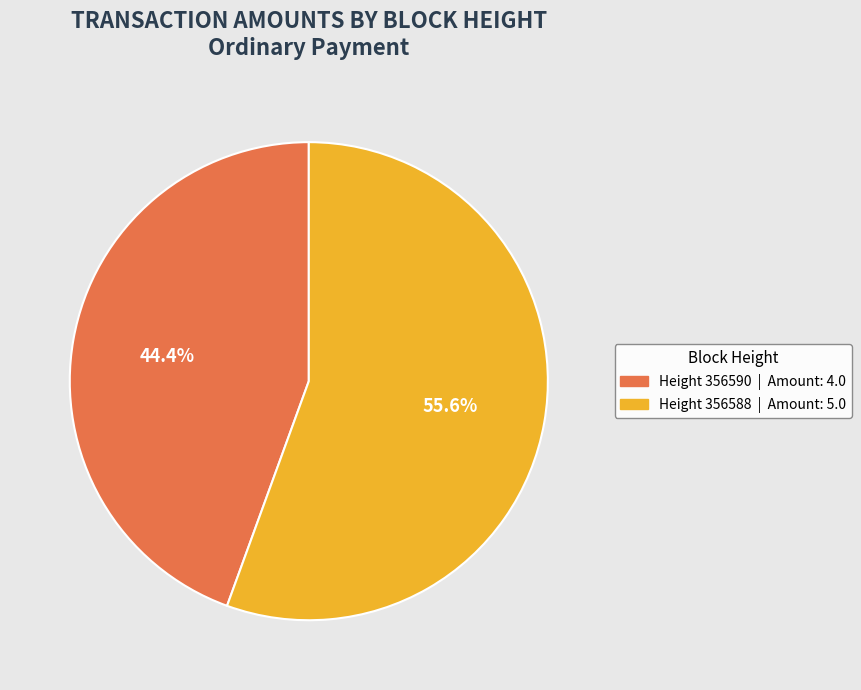

Is there any slice that represents more than half of the pie?

Yes